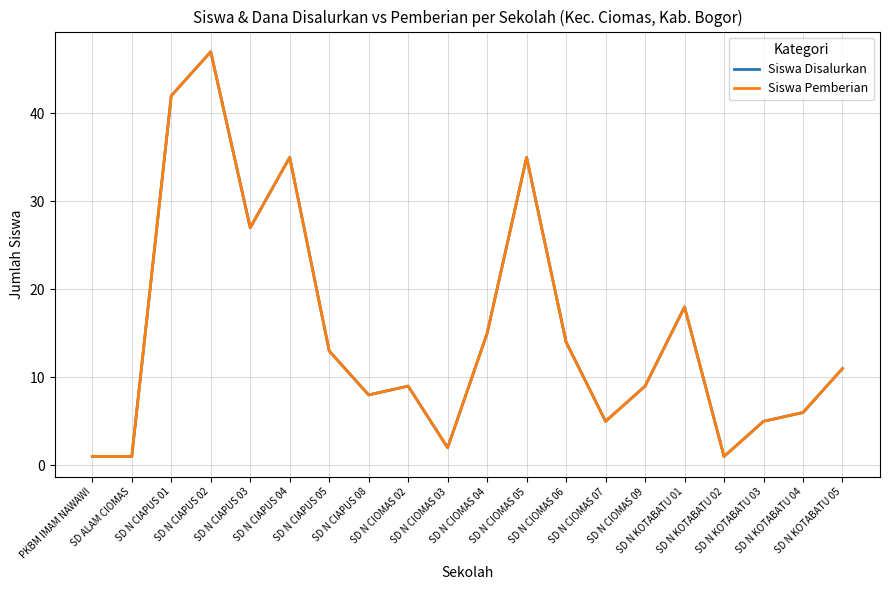

Is this an area chart (filled region under the line)?

No